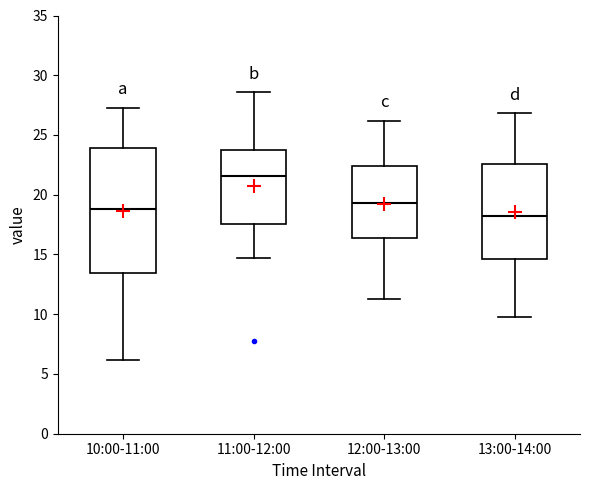

Reading left to right, transcribe this box plot: for each box, give where its median line is, the range the box spans, and where its two whiskers end, as read against the y-axis. The values are not printed on the chart, so give them approximately, as read against the axis.

10:00-11:00: median 19.0, box 13.5 to 24.0, whiskers 6.0 to 27.5
11:00-12:00: median 21.5, box 17.5 to 23.5, whiskers 14.5 to 28.5
12:00-13:00: median 19.5, box 16.5 to 22.5, whiskers 11.5 to 26.0
13:00-14:00: median 18.0, box 14.5 to 22.5, whiskers 10.0 to 27.0